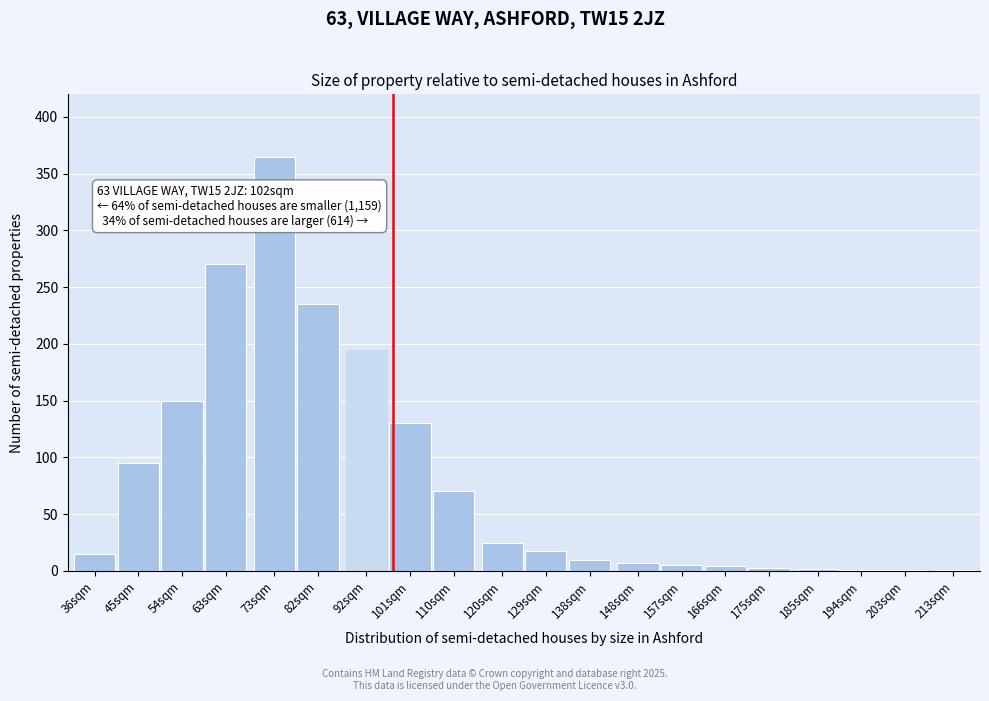

At which category does the chart reach its peak across all series?

73sqm